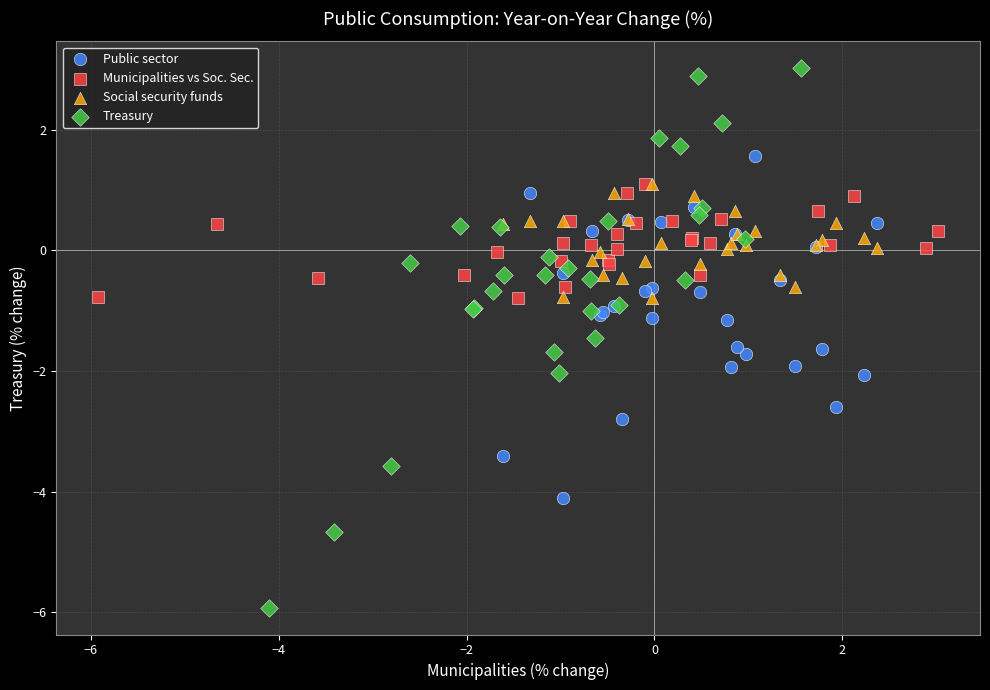

Which series contains the highest Y value?

Treasury